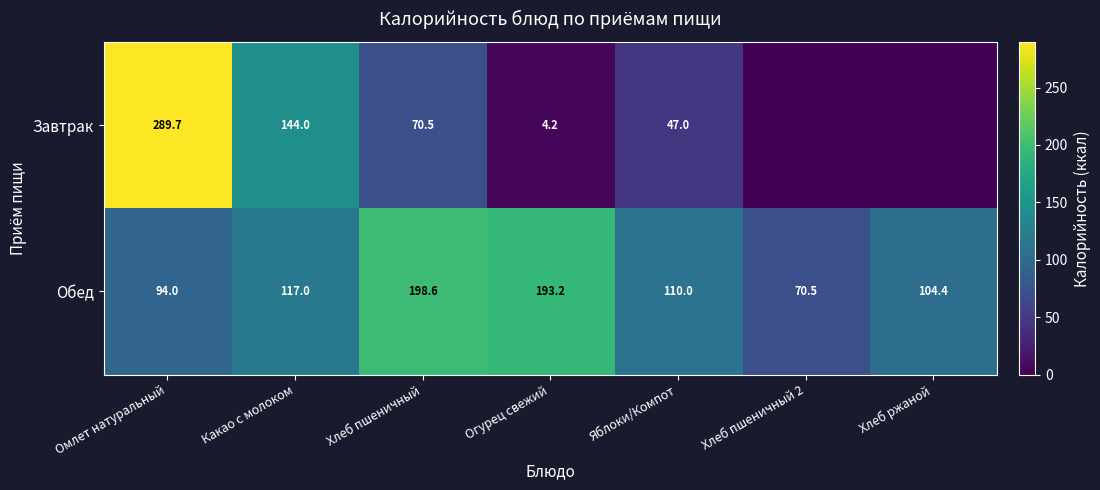

Where is Обед nearest to the value 134?

Какао с молоком